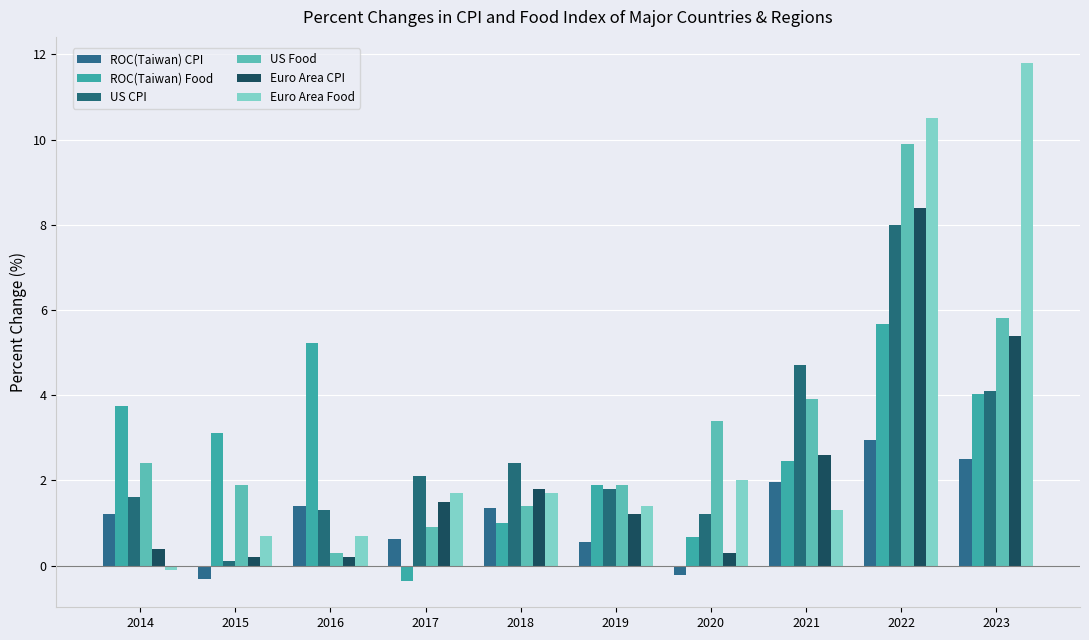

What is the average value of the ROC(Taiwan) Food series?

2.7